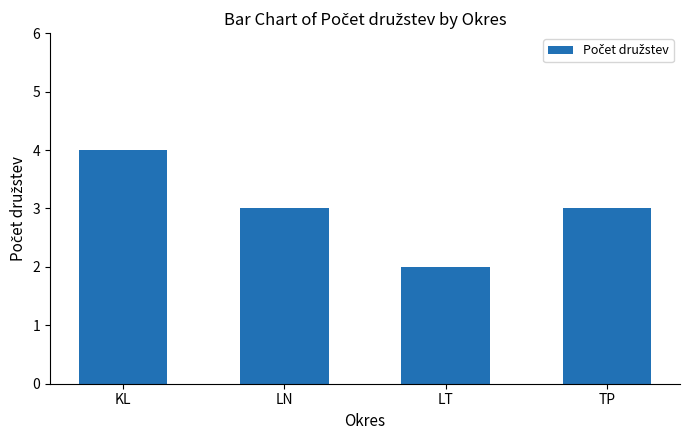

Which label corresponds to the smallest value in the chart?

LT